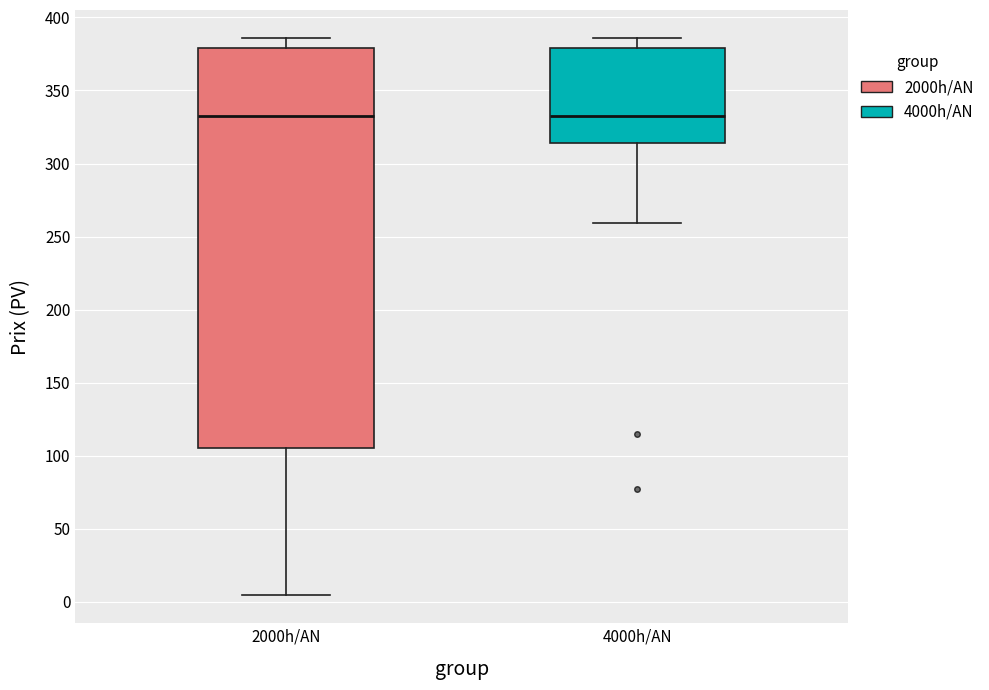

Reading left to right, transcribe this box plot: for each box, give where its median line is, the range the box spans, and where its two whiskers end, as read against the y-axis. The values are not printed on the chart, so give them approximately, as read against the axis.

2000h/AN: median 335, box 105 to 380, whiskers 5 to 385
4000h/AN: median 335, box 315 to 380, whiskers 260 to 385